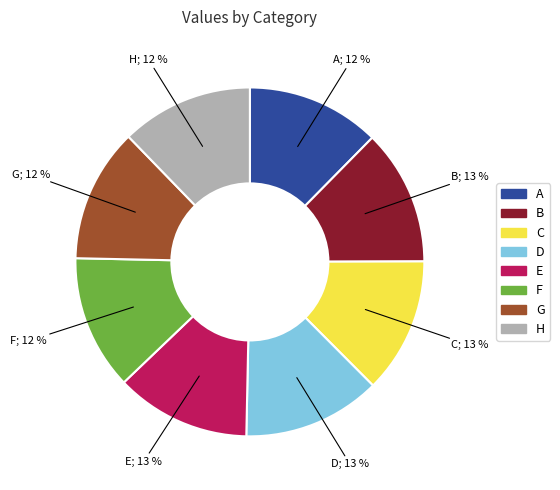

Is the sum of H and D greater than half?

No